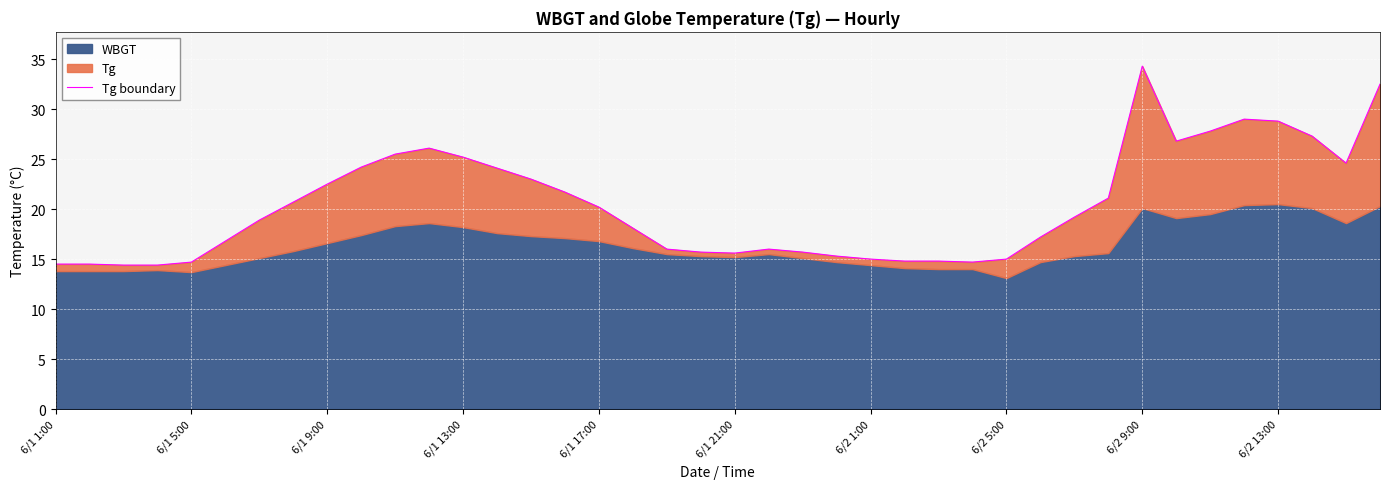

What is the average value?

20.4